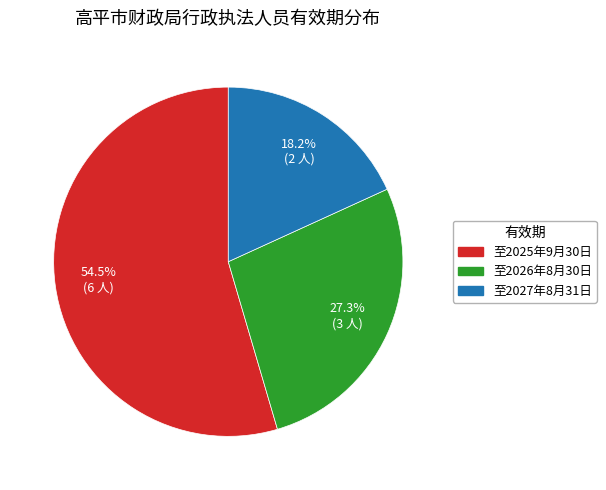

To the nearest percent, what is the average slice percentage?

33%